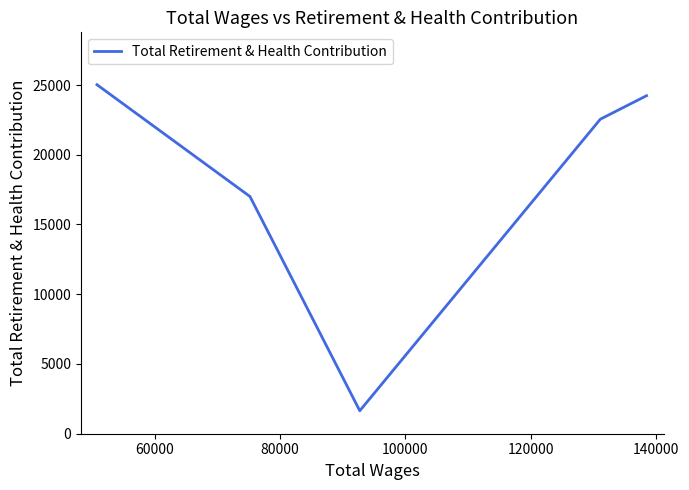

What is the average value?

18092